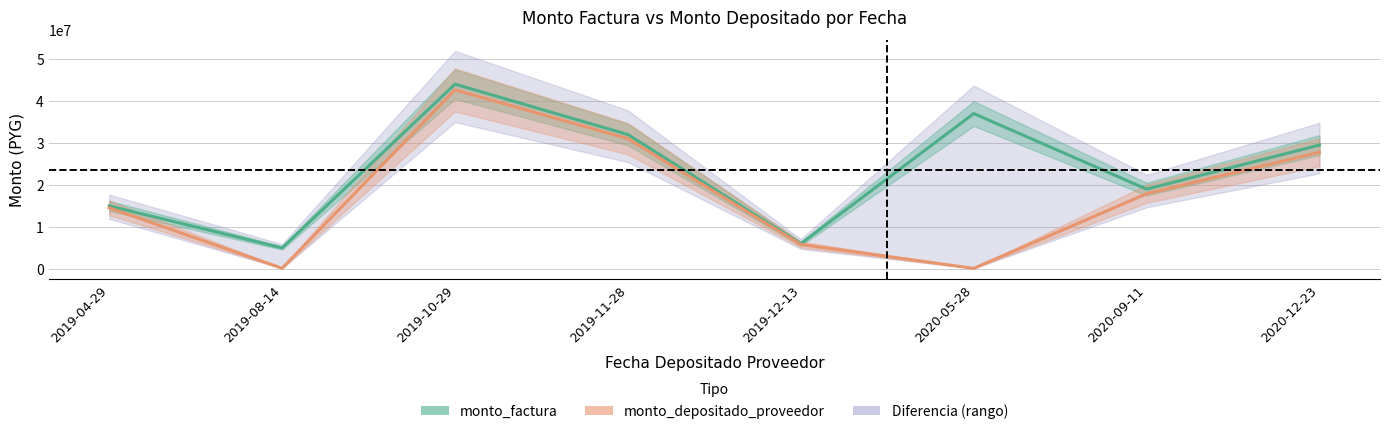

True or false: monto_factura and monto_depositado_proveedor intersect in this chart.

False